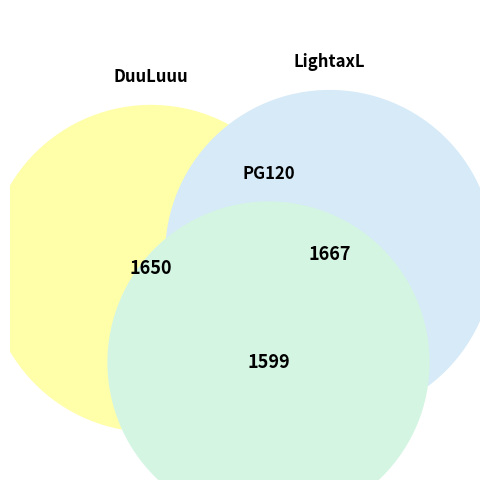

How many segments does this pie chart have?

3